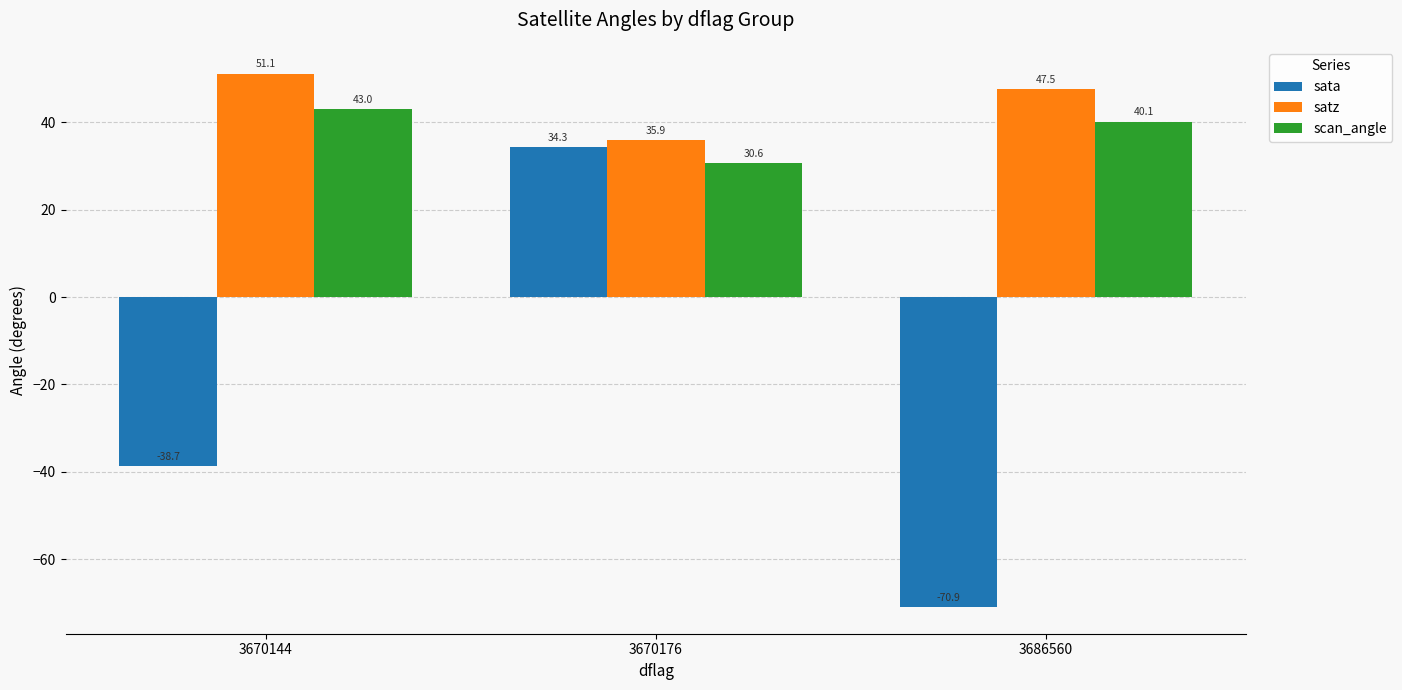

What are all the series names shown in the legend?

sata, satz, scan_angle